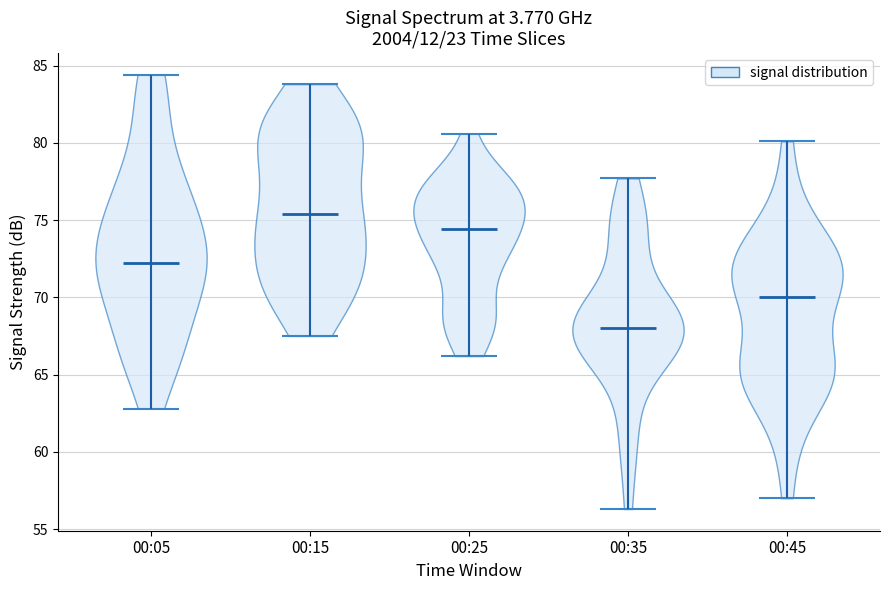

Which violin has the highest median line?

00:15